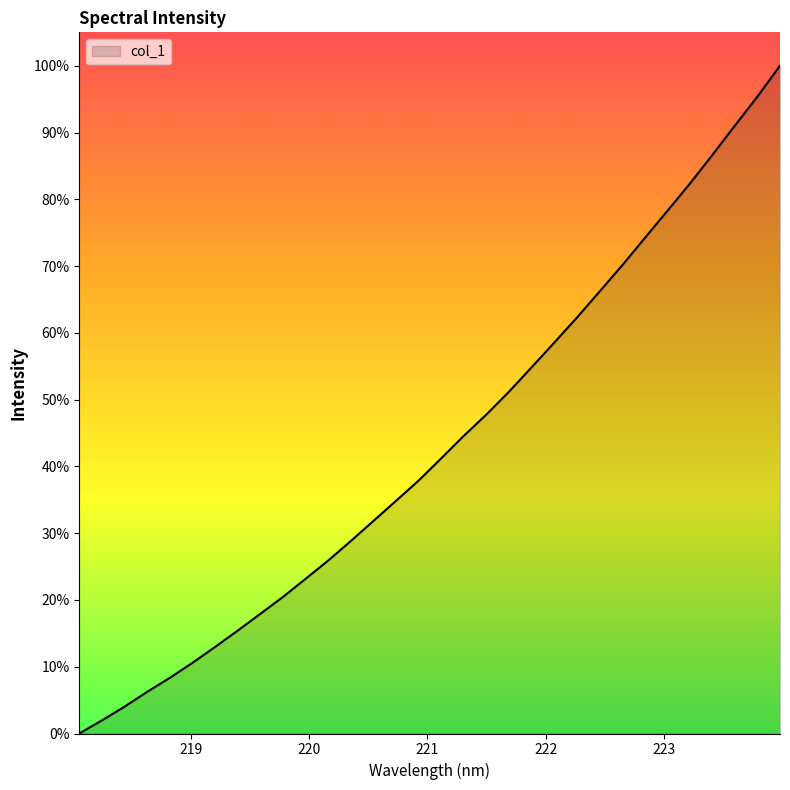

How many values are above zero?

31